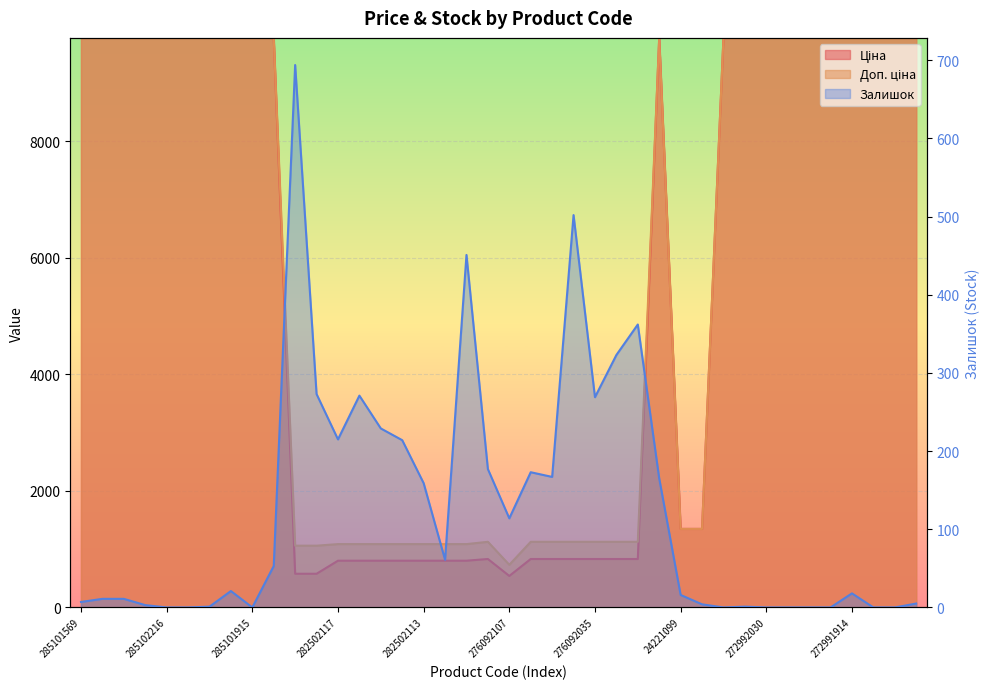

In Ціна, how many points are higher than both neighbors (excluding endpoints)?

2